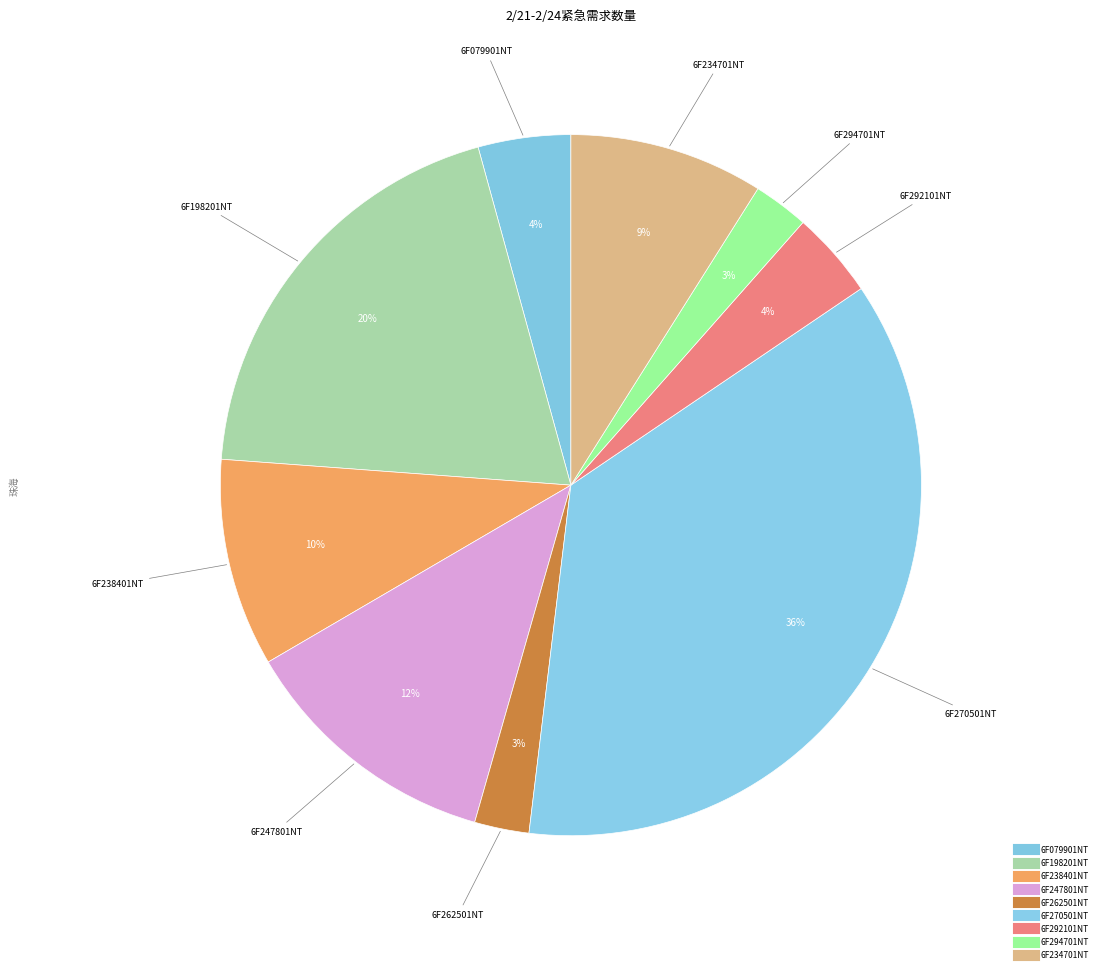

How many slices are in this pie chart?

9